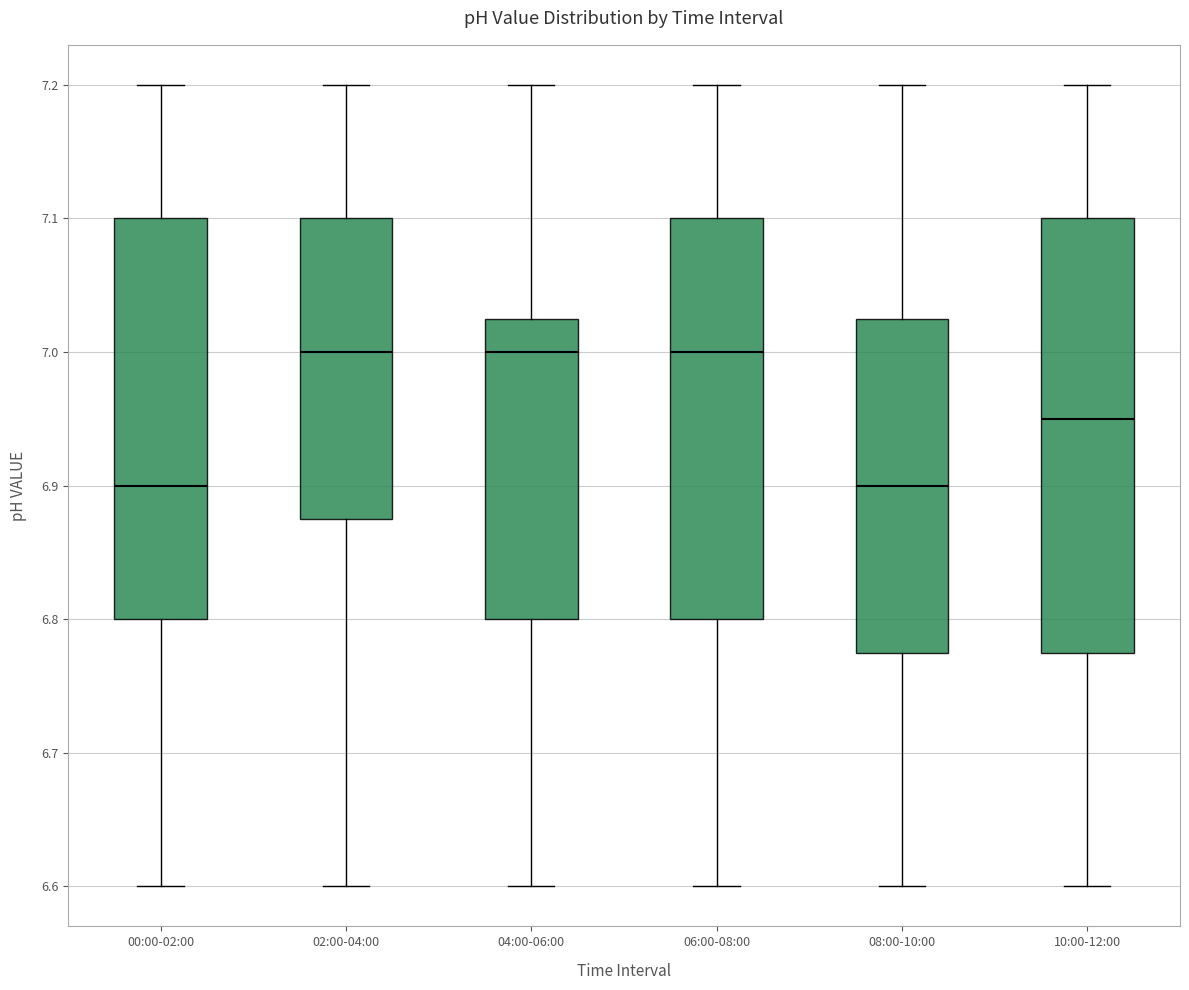

Reading left to right, transcribe this box plot: for each box, give where its median line is, the range the box spans, and where its two whiskers end, as read against the y-axis. The values are not printed on the chart, so give them approximately, as read against the axis.

00:00-02:00: median 6.90, box 6.80 to 7.10, whiskers 6.60 to 7.20
02:00-04:00: median 7.00, box 6.88 to 7.10, whiskers 6.60 to 7.20
04:00-06:00: median 7.00, box 6.80 to 7.03, whiskers 6.60 to 7.20
06:00-08:00: median 7.00, box 6.80 to 7.10, whiskers 6.60 to 7.20
08:00-10:00: median 6.90, box 6.78 to 7.03, whiskers 6.60 to 7.20
10:00-12:00: median 6.95, box 6.78 to 7.10, whiskers 6.60 to 7.20